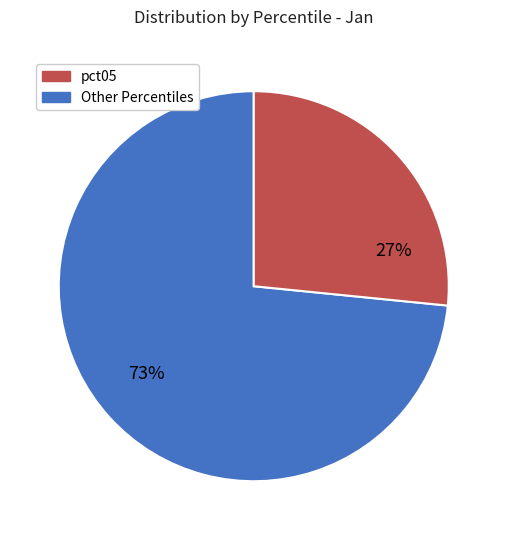

To the nearest percent, what is the average slice percentage?

50%